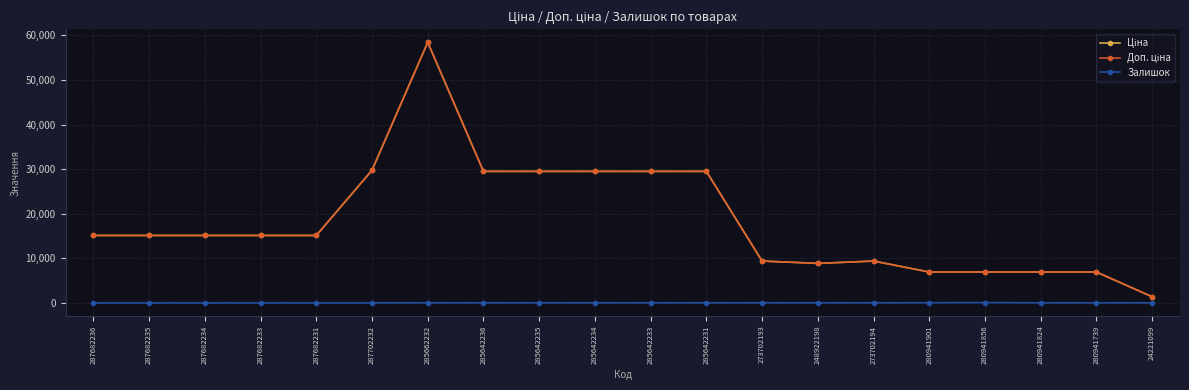

At how many categories does at least one series exceed 7801?

15